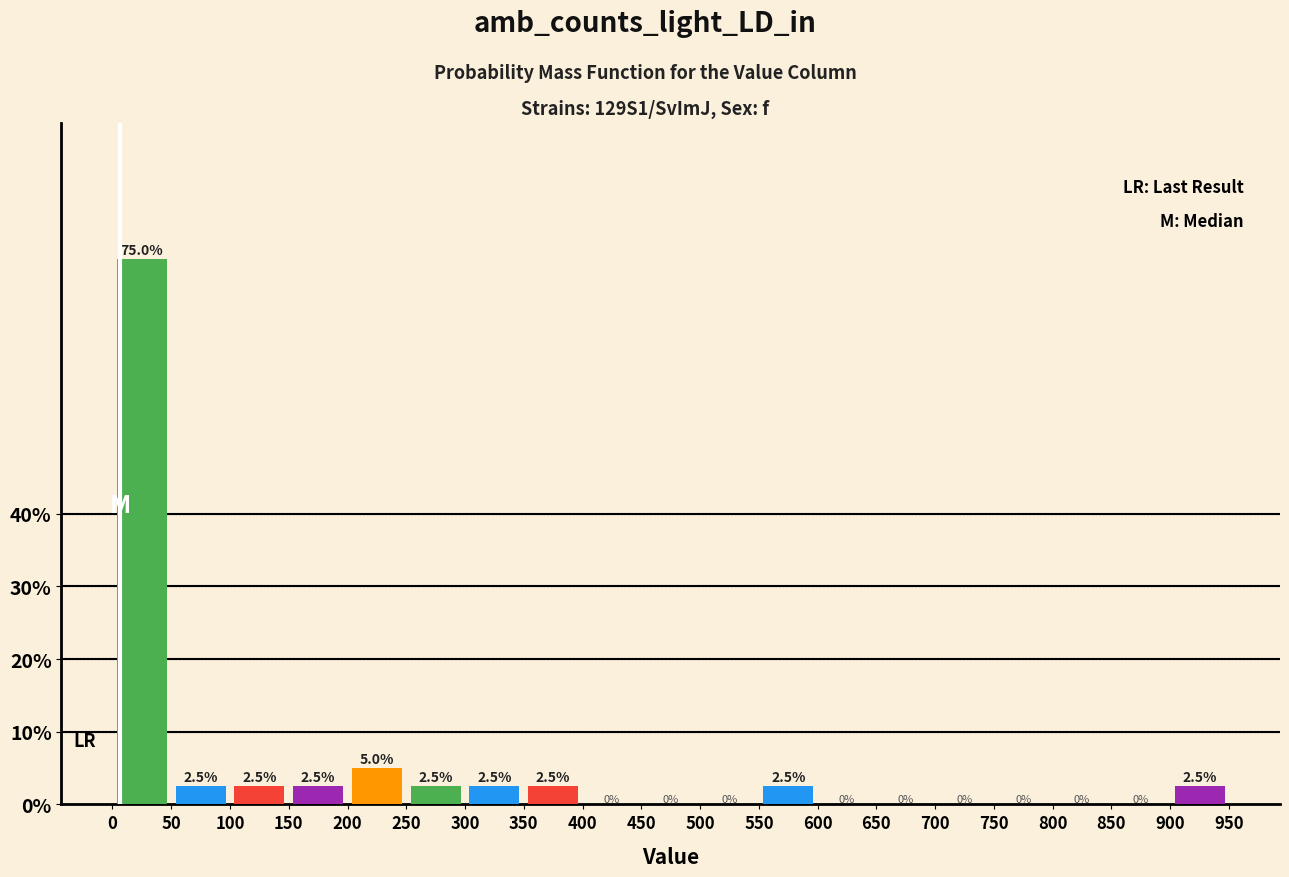

Reading left to right, transcribe this chart: for each bar, give the range it covers on the x-axis and its height.

0 to 50: 75.0
50 to 100: 2.5
100 to 150: 2.5
150 to 200: 2.5
200 to 250: 5.0
250 to 300: 2.5
300 to 350: 2.5
350 to 400: 2.5
400 to 450: 0.0
450 to 500: 0.0
500 to 550: 0.0
550 to 600: 2.5
600 to 650: 0.0
650 to 700: 0.0
700 to 750: 0.0
750 to 800: 0.0
800 to 850: 0.0
850 to 900: 0.0
900 to 950: 2.5